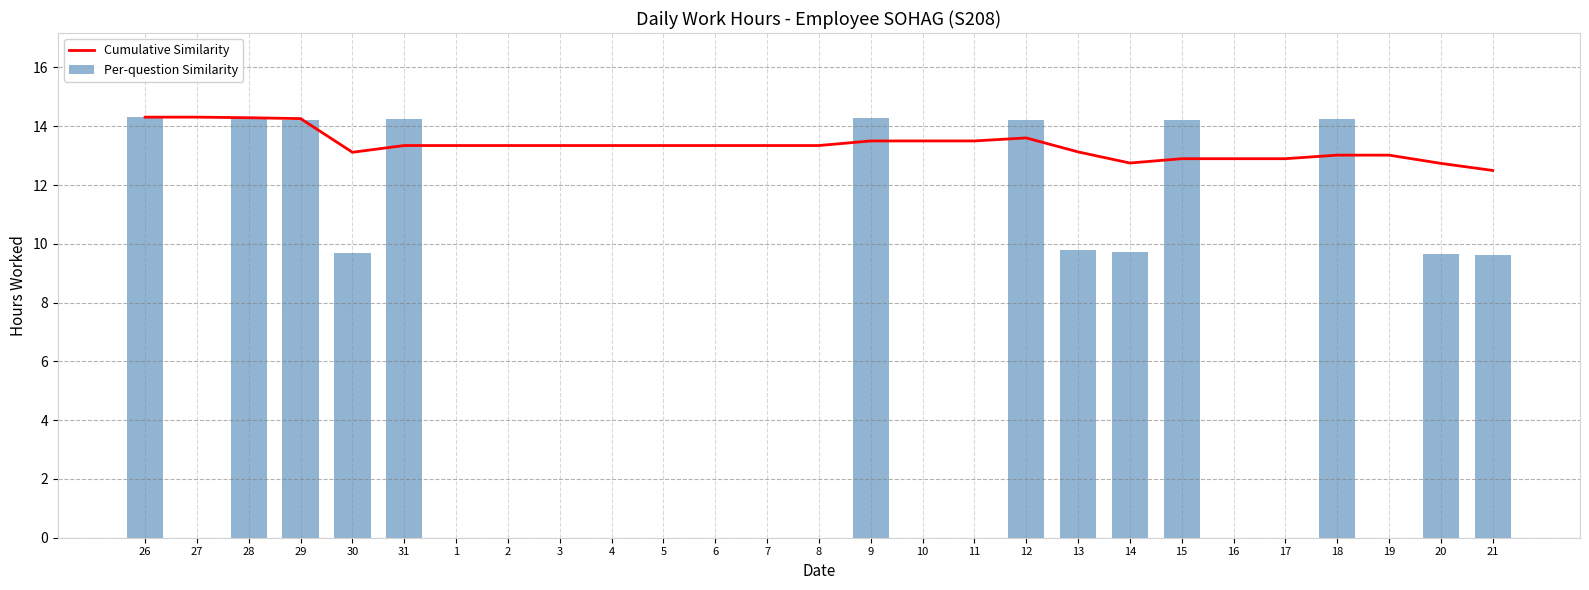

Which series has the largest total across all categories?

Cumulative Similarity